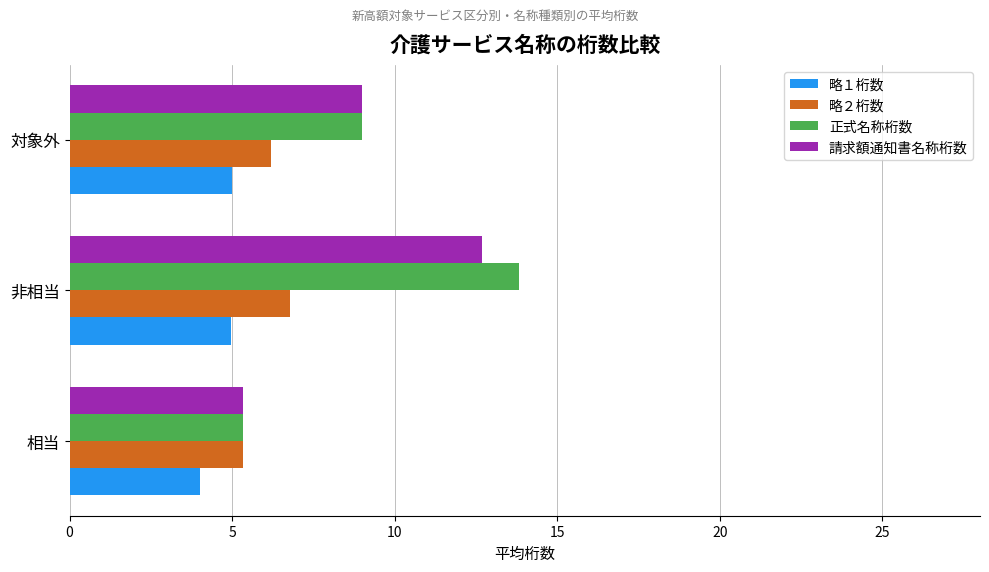

Which series changed the most between 非相当 and 対象外?

正式名称桁数